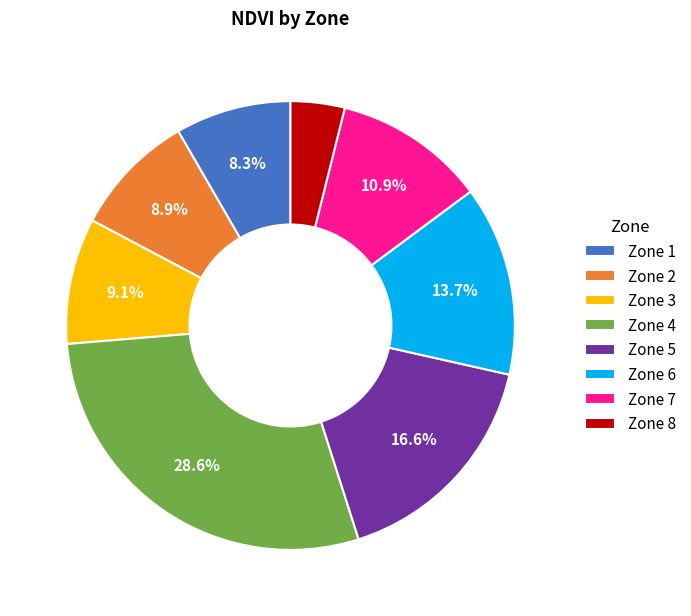

To the nearest percent, what is the combined percentage of Zone 4 and Zone 1?

37%